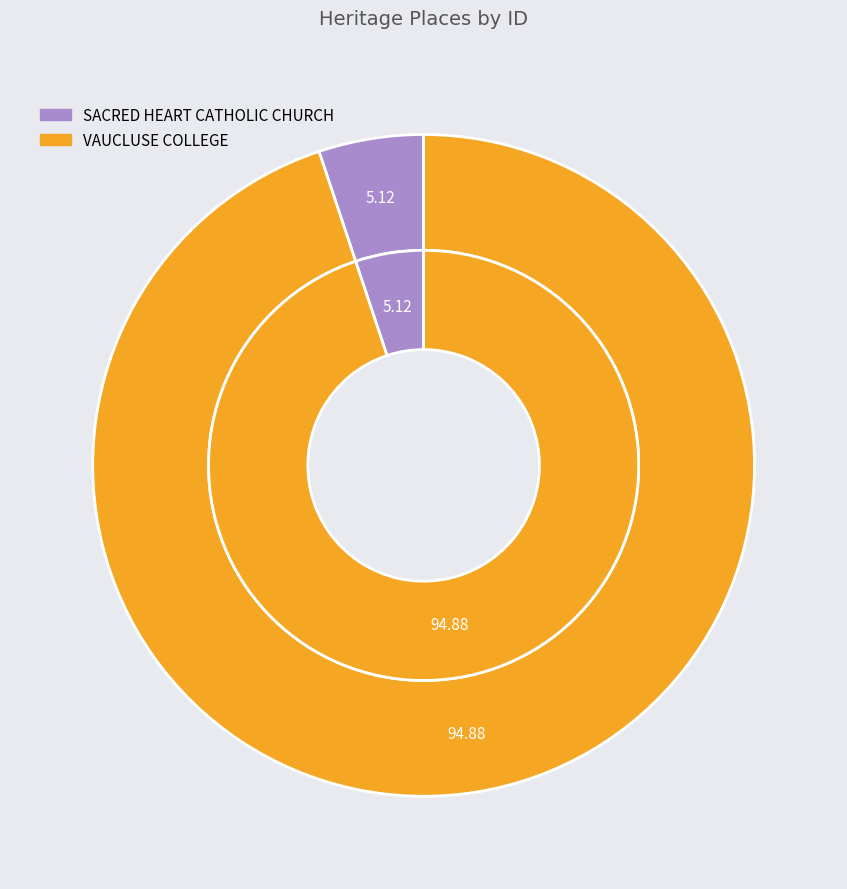

What portion of the pie excludes VAUCLUSE COLLEGE?

5.1%